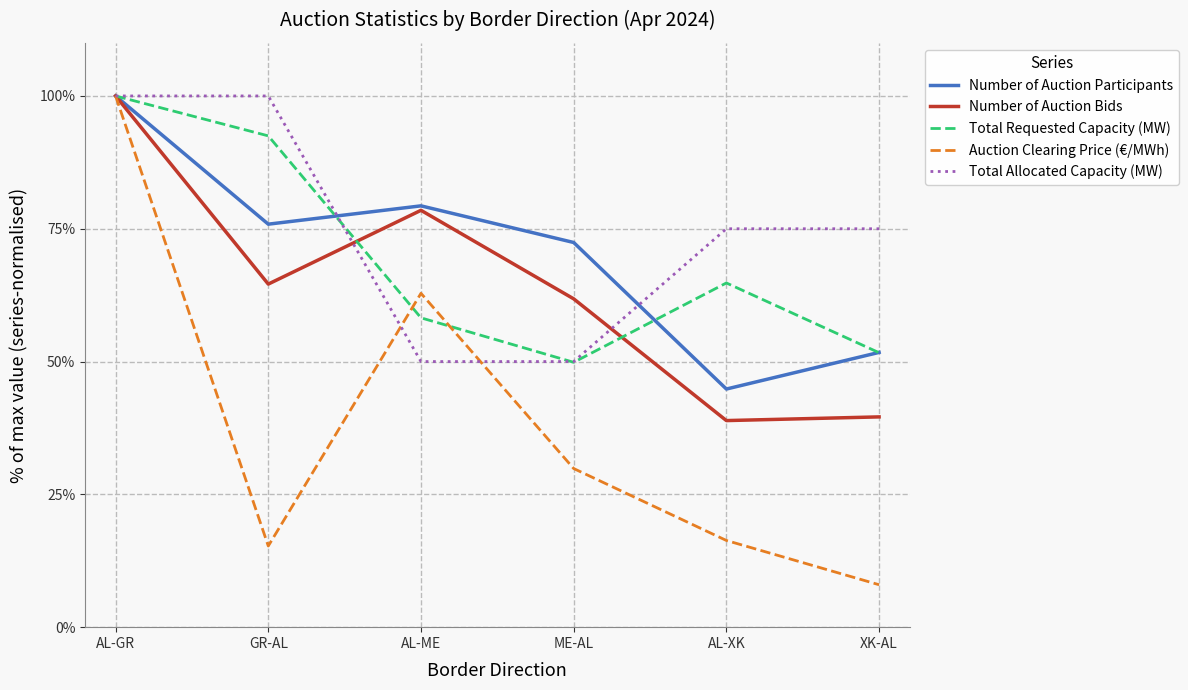

What is the sum of all Total Allocated Capacity (MW) values?

450.0